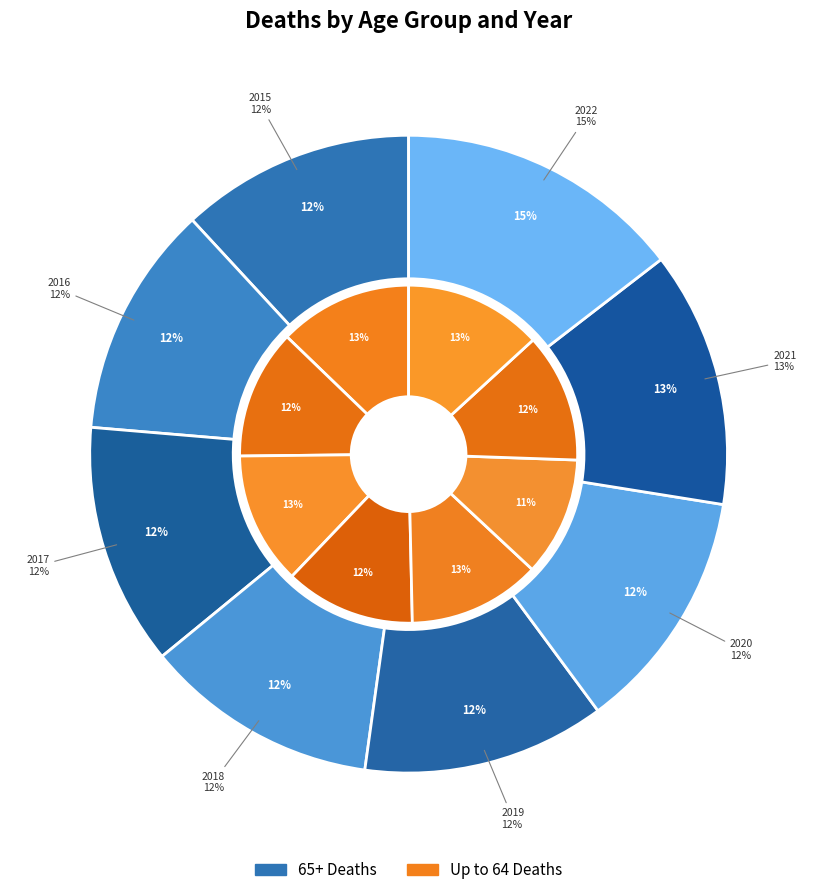

How many slices are in this pie chart?

8